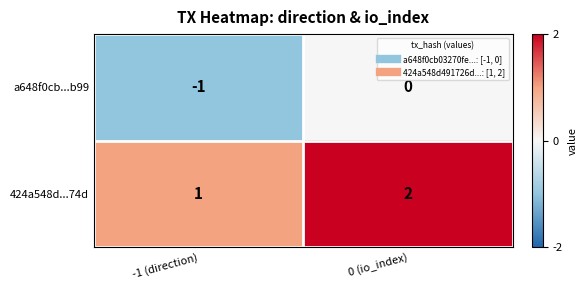

What is the sum of all 424a548d...74d values?

3